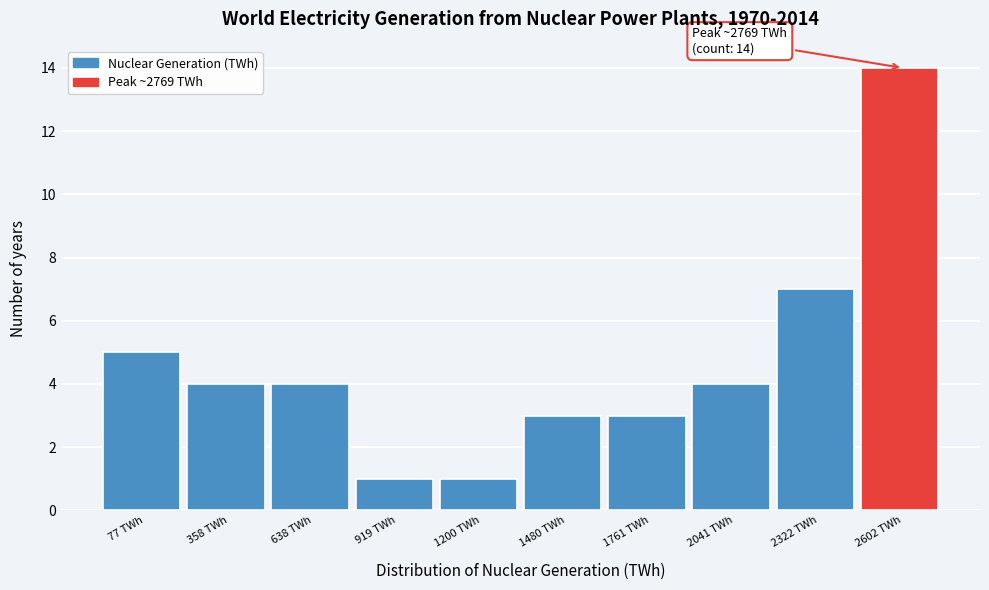

Reading right to left, transcribe all the data shown in this chart.

14	7	4	3	3	1	1	4	4	5